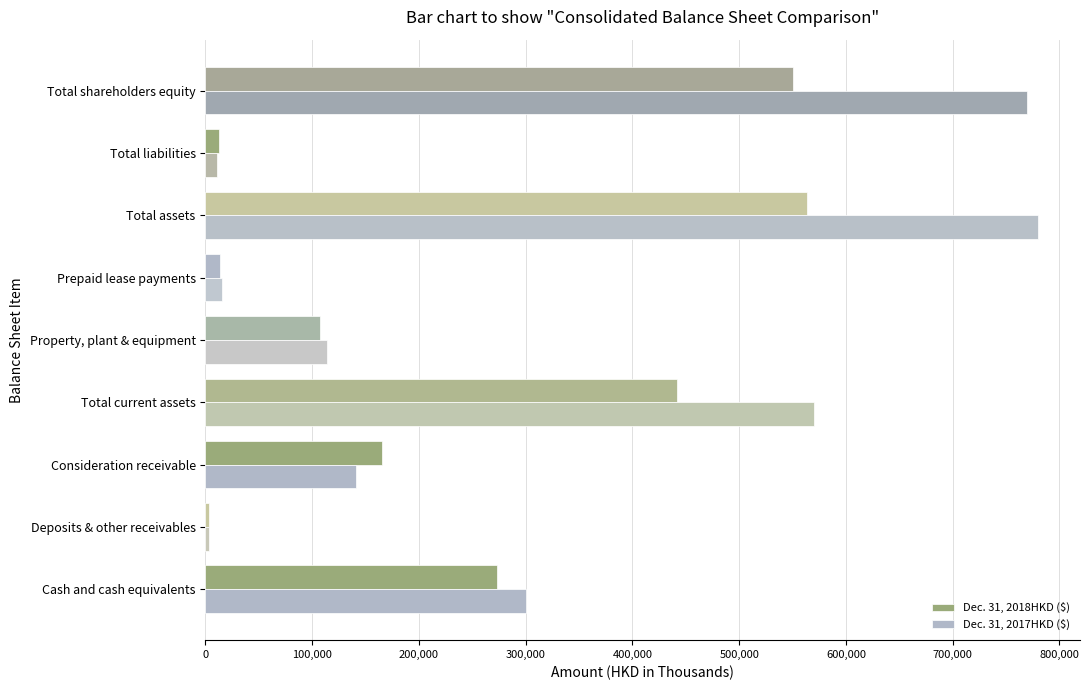

How many categories are shown in the chart?

9